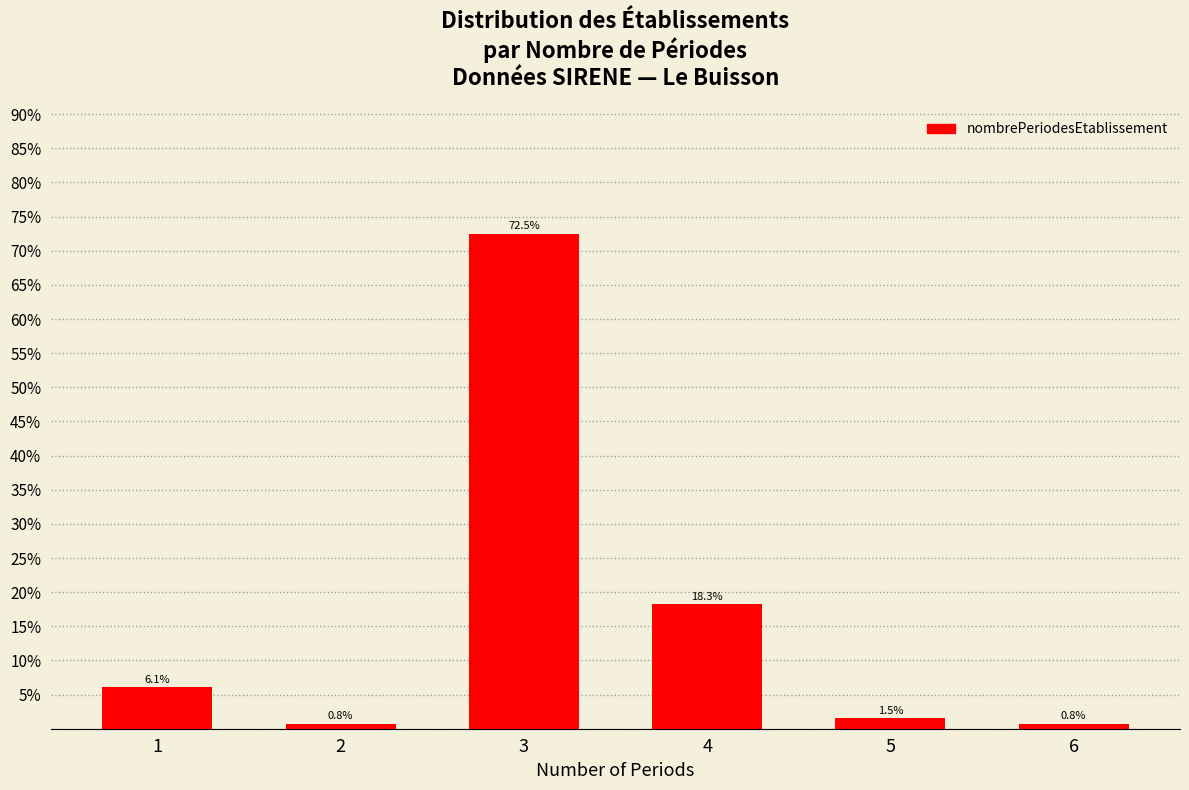

Reading left to right, list all the values displayed in this chart.

1=6.1	2=0.8	3=72.5	4=18.3	5=1.5	6=0.8